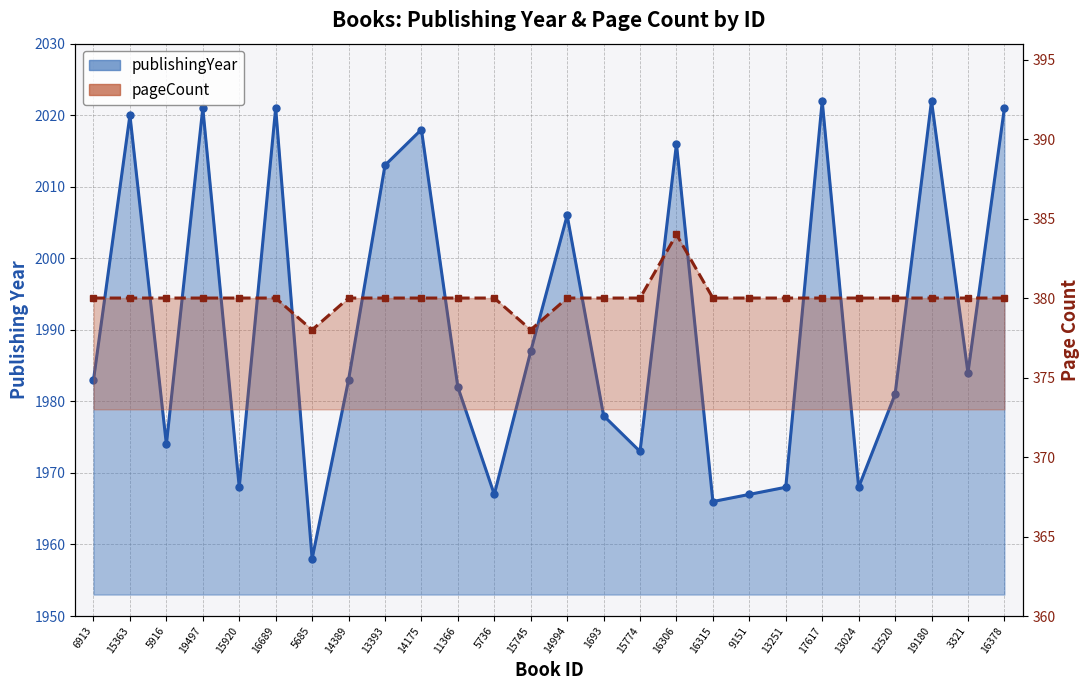

Reading left to right, what are all the values shown in this chart?

publishingYear: 6913=1983	15363=2020	5916=1974	19497=2021	15920=1968	16689=2021	5685=1958	14389=1983	13393=2013	14175=2018	11366=1982	5736=1967	15745=1987	14994=2006	1693=1978	15774=1973	16306=2016	16315=1966	9151=1967	13251=1968	17617=2022	13024=1968	12520=1981	19180=2022	3321=1984	16378=2021
pageCount: 6913=380	15363=380	5916=380	19497=380	15920=380	16689=380	5685=378	14389=380	13393=380	14175=380	11366=380	5736=380	15745=378	14994=380	1693=380	15774=380	16306=384	16315=380	9151=380	13251=380	17617=380	13024=380	12520=380	19180=380	3321=380	16378=380